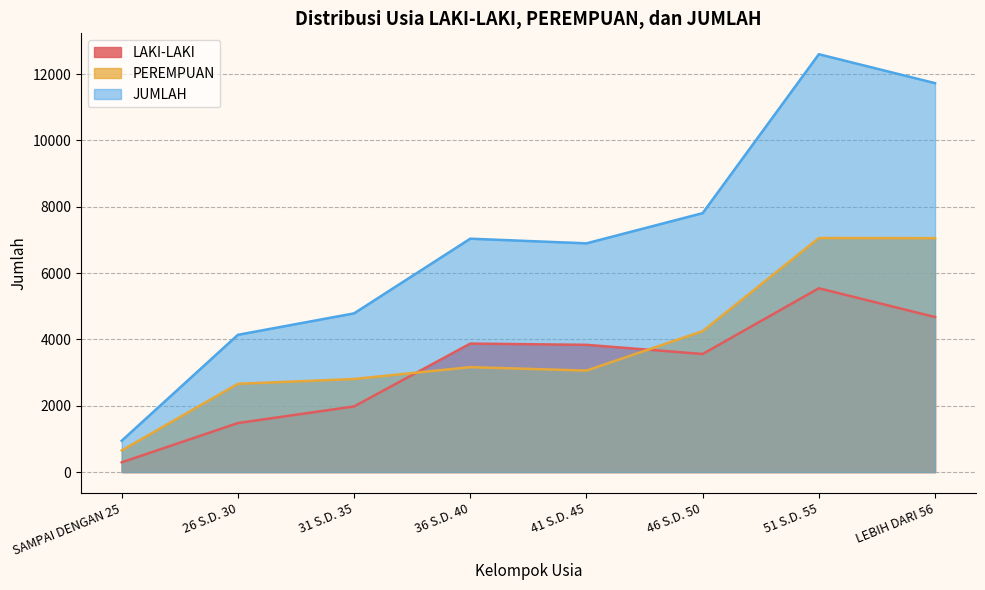

What is the maximum value for JUMLAH?

12601